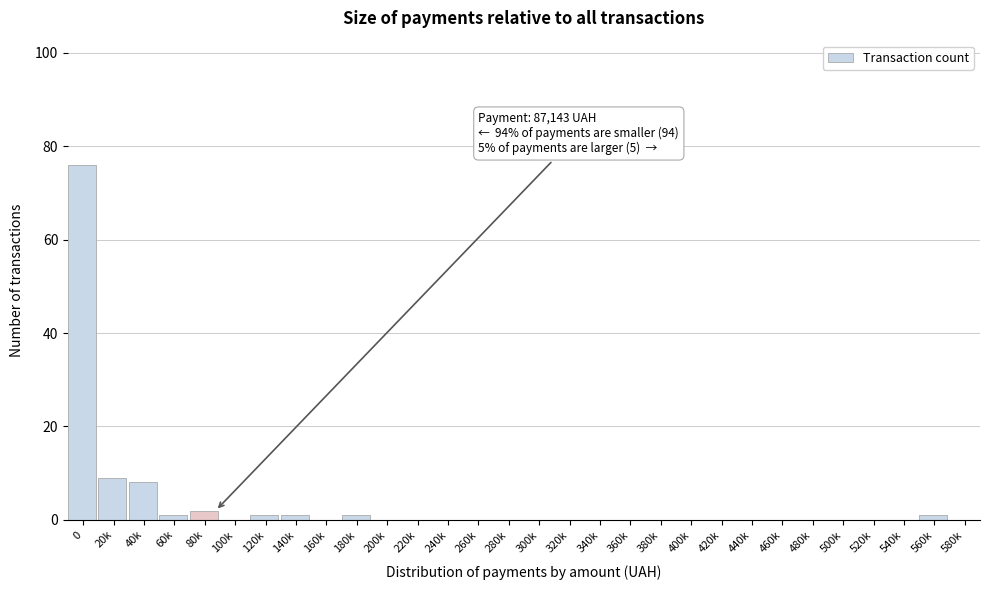

Reading right to left, extract all data points from this chart.

580k=0	560k=1	540k=0	520k=0	500k=0	480k=0	460k=0	440k=0	420k=0	400k=0	380k=0	360k=0	340k=0	320k=0	300k=0	280k=0	260k=0	240k=0	220k=0	200k=0	180k=1	160k=0	140k=1	120k=1	100k=0	80k=2	60k=1	40k=8	20k=9	0=76